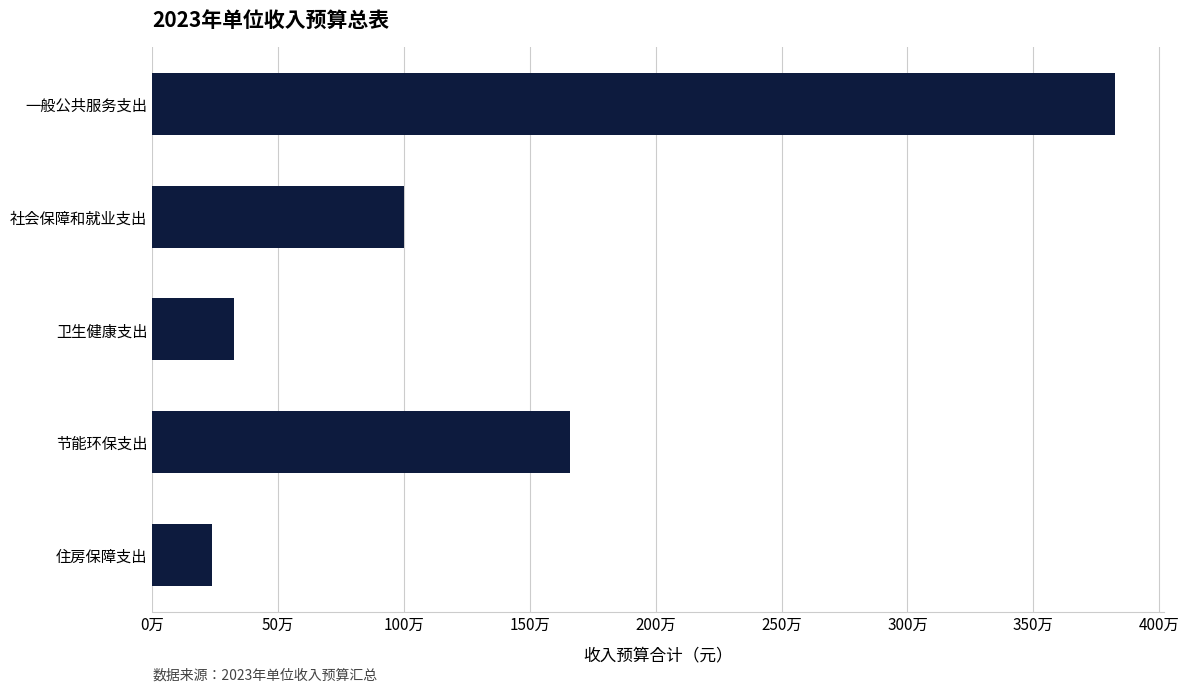

At which category does the chart reach its minimum across all series?

住房保障支出